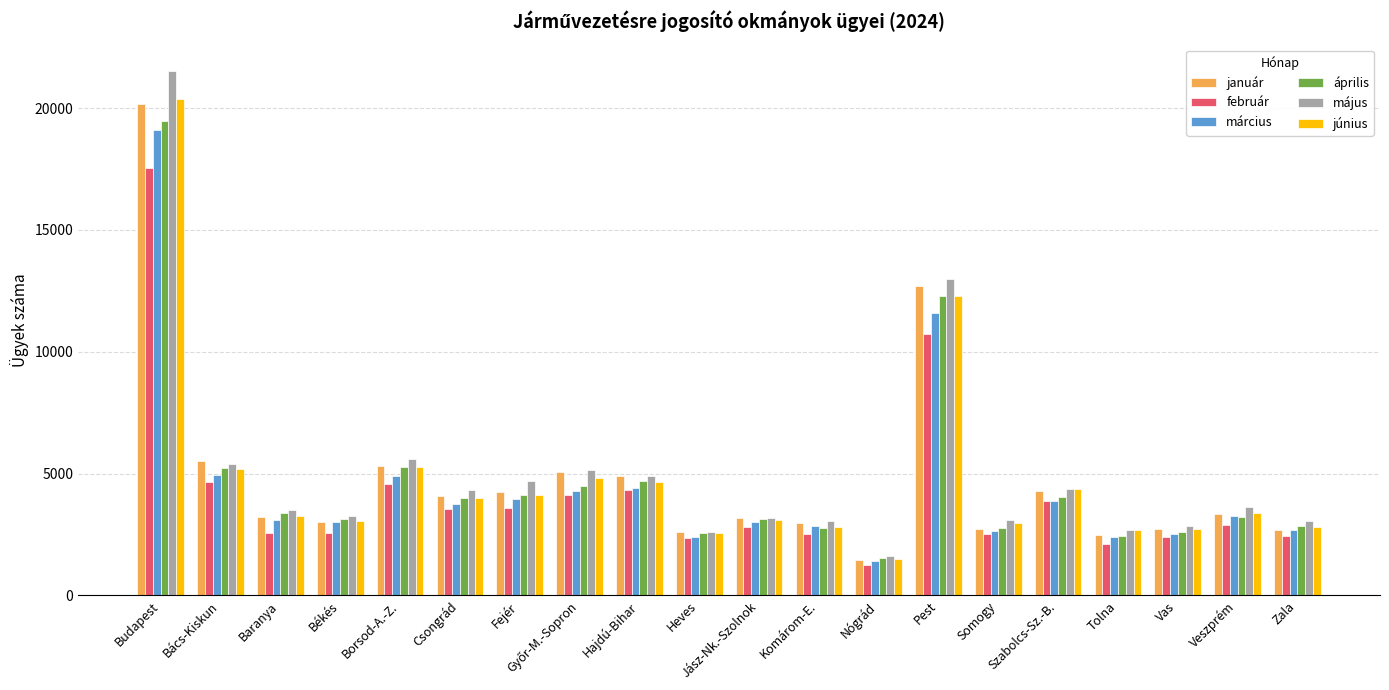

What is the lowest value of the február series?

1231